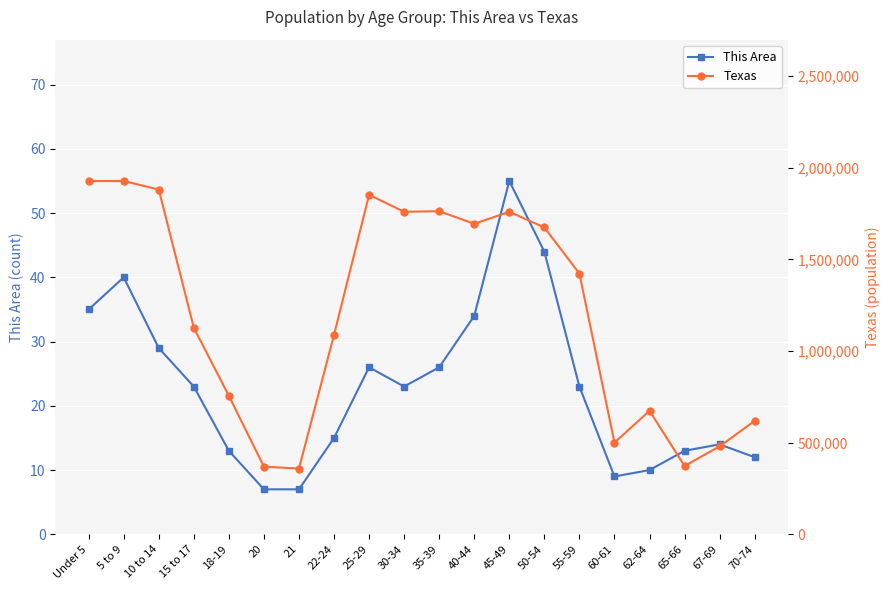

What are all the series names shown in the legend?

This Area, Texas